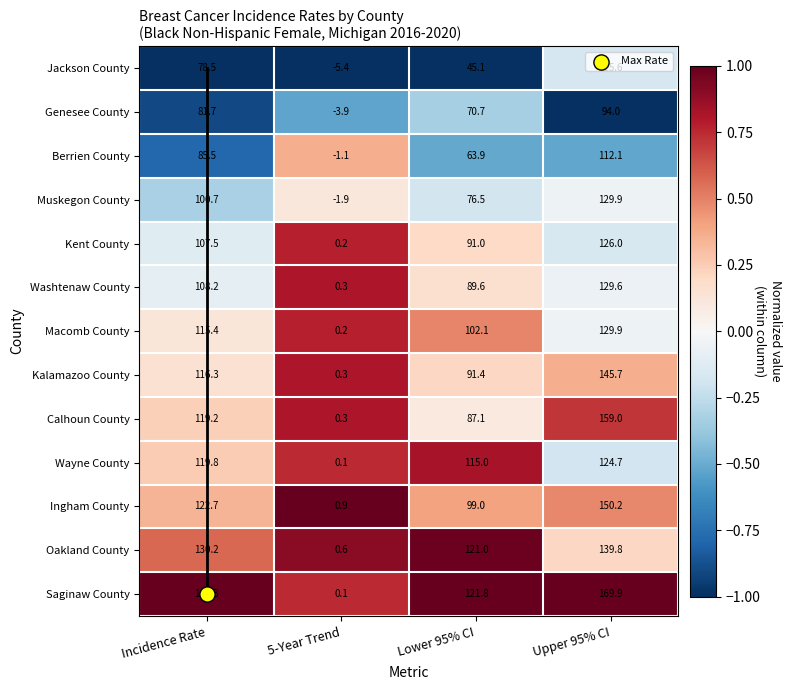

Rank the categories by Kalamazoo County value from highest to lowest.

Upper 95% CI, Incidence Rate, Lower 95% CI, 5-Year Trend